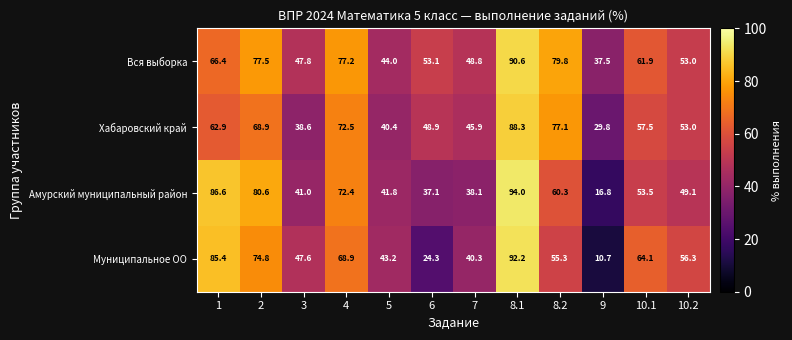

How many data points does each series have?

12